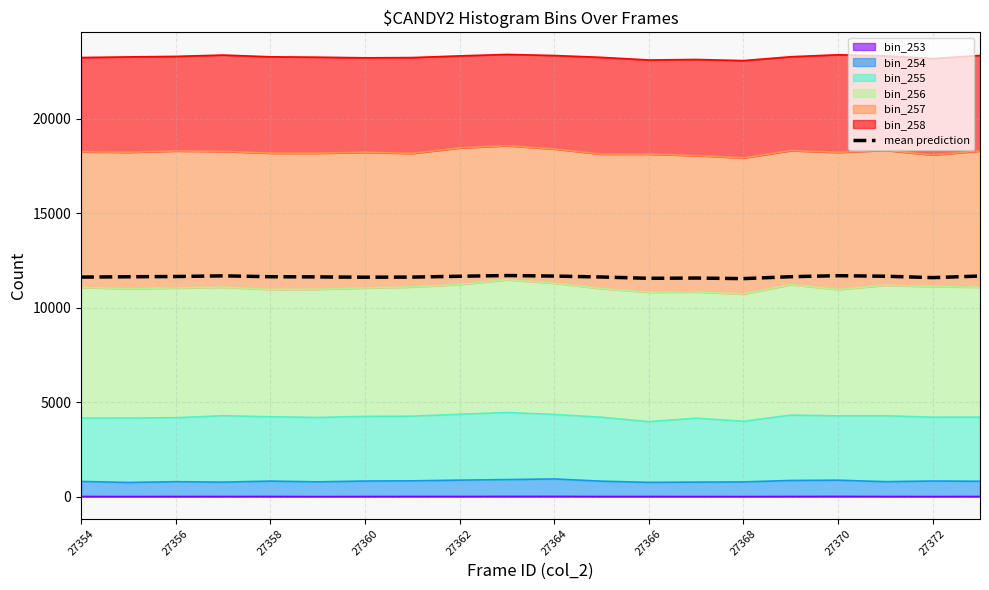

Which category has the lowest value across all series?

27368